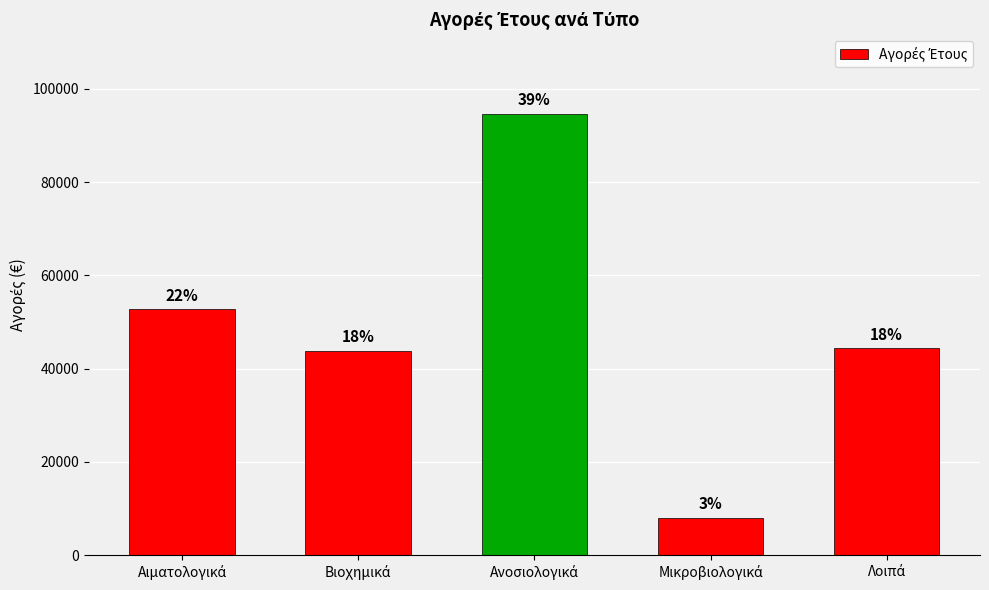

What value does the data have at Λοιπά?

44325.3